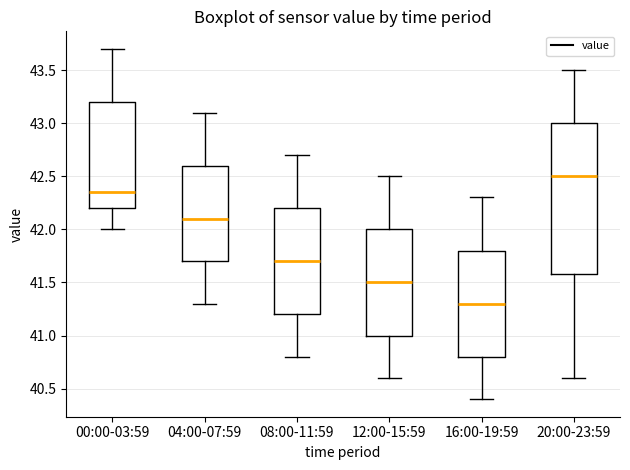

Which box's median line is the lowest?

16:00-19:59